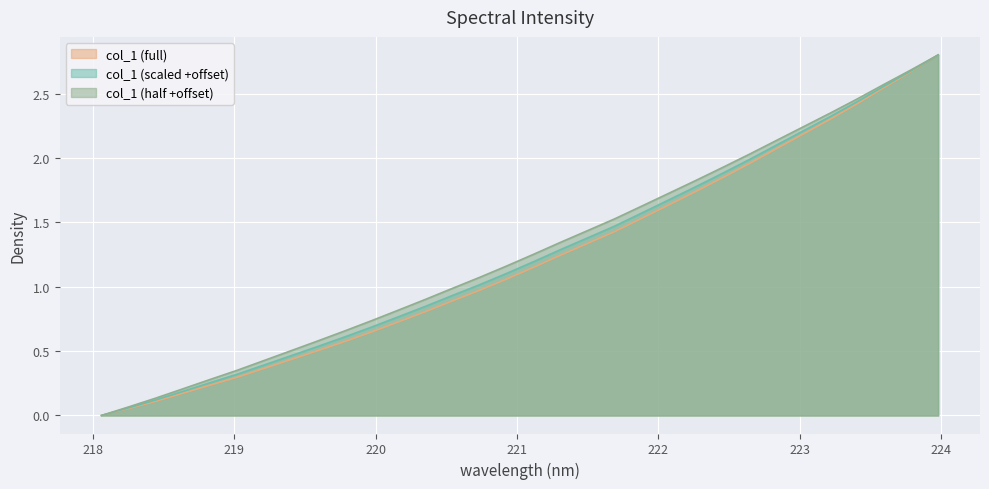

Between 218.8244 and 223.5987, which is larger?

223.5987